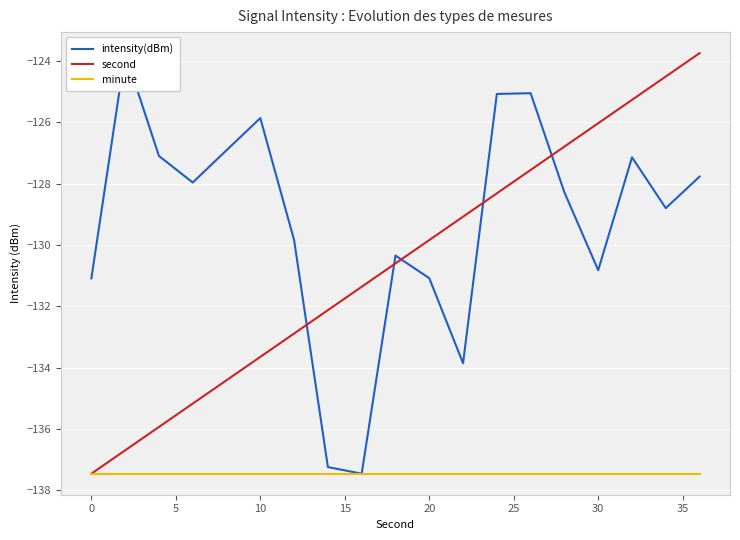

True or false: minute has a value of -137.5 at 20.

True